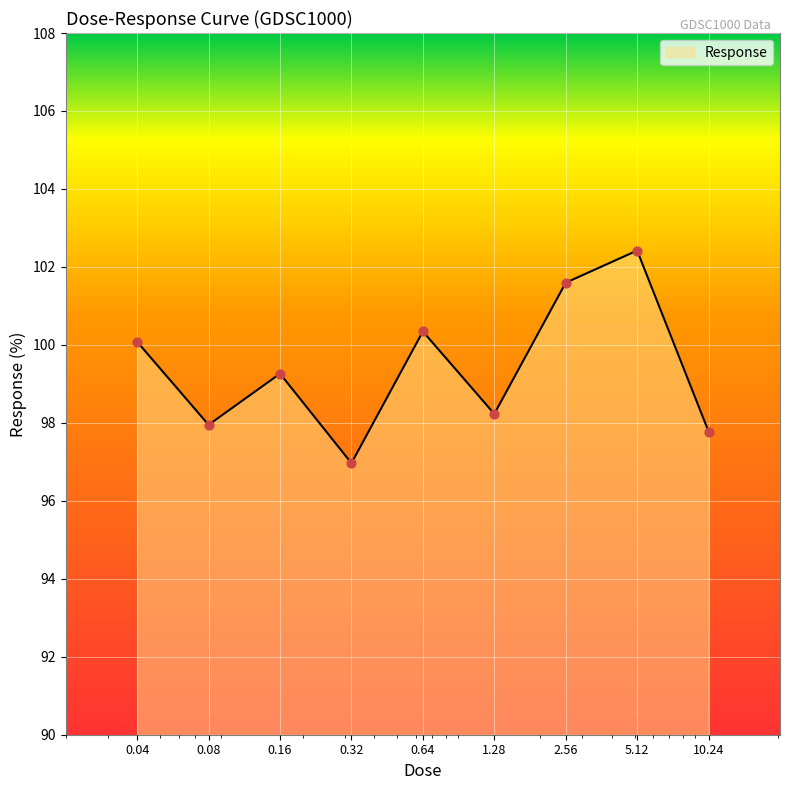

What is the minimum value shown in the chart?

97.0